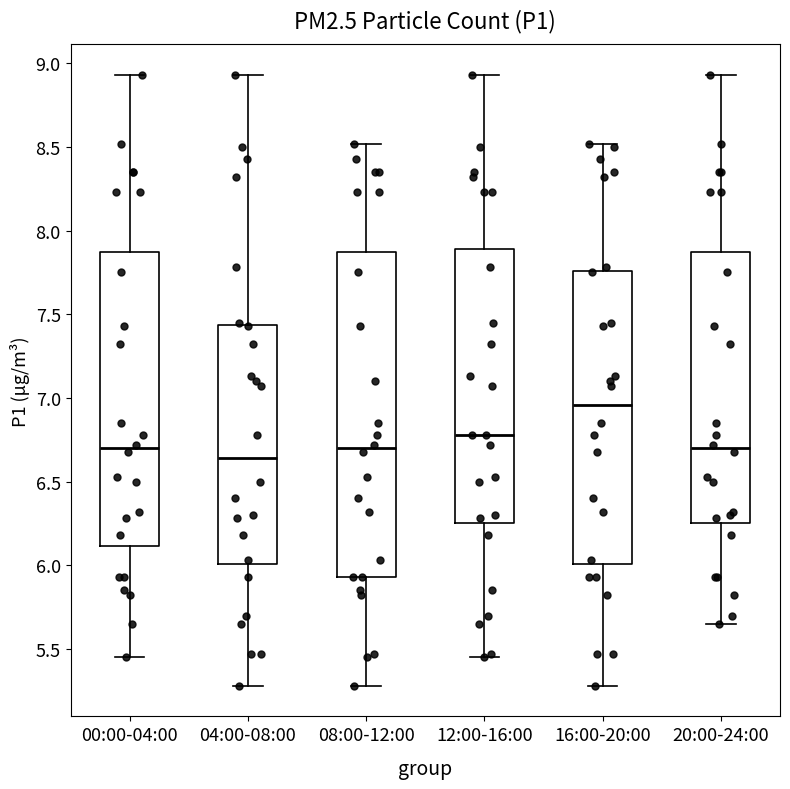

Where is the lower edge of the box for 16:00-20:00 on the y-axis? The values are not printed on the chart, so give them approximately, as read against the axis.

6.00